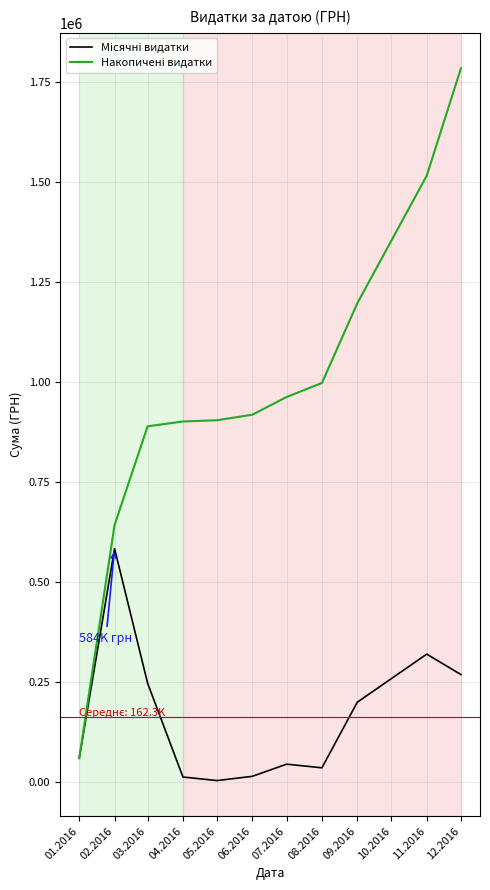

What is the greatest value displayed?

1785310.7